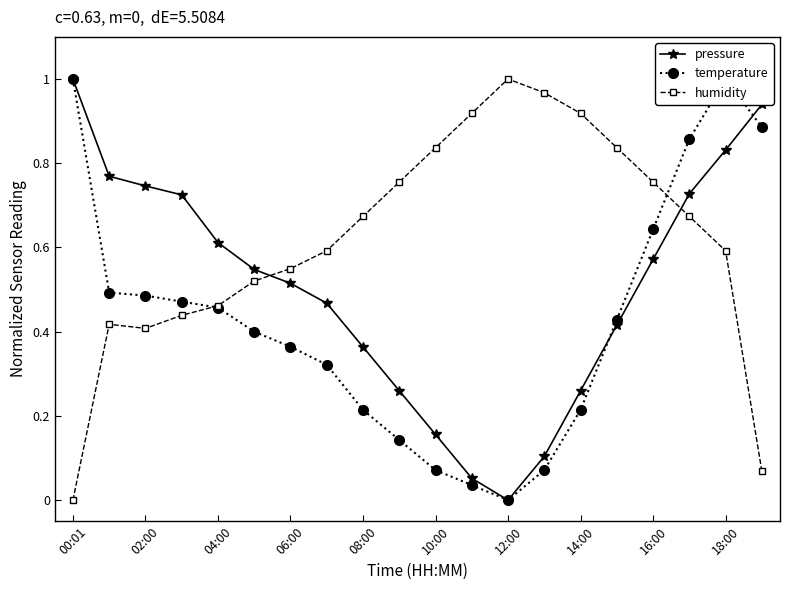

Which series has the largest total across all categories?

humidity